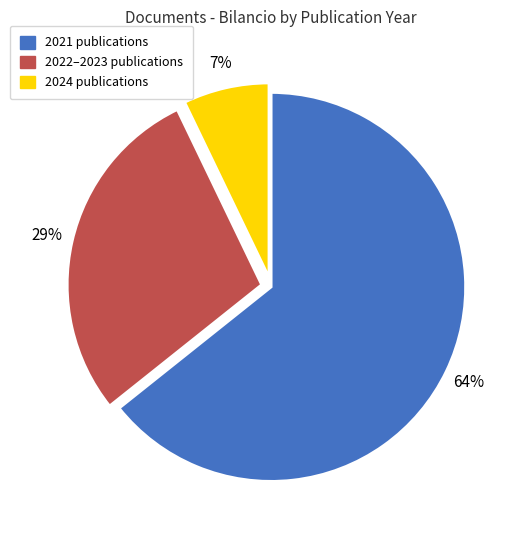

Does any single category account for the majority?

Yes